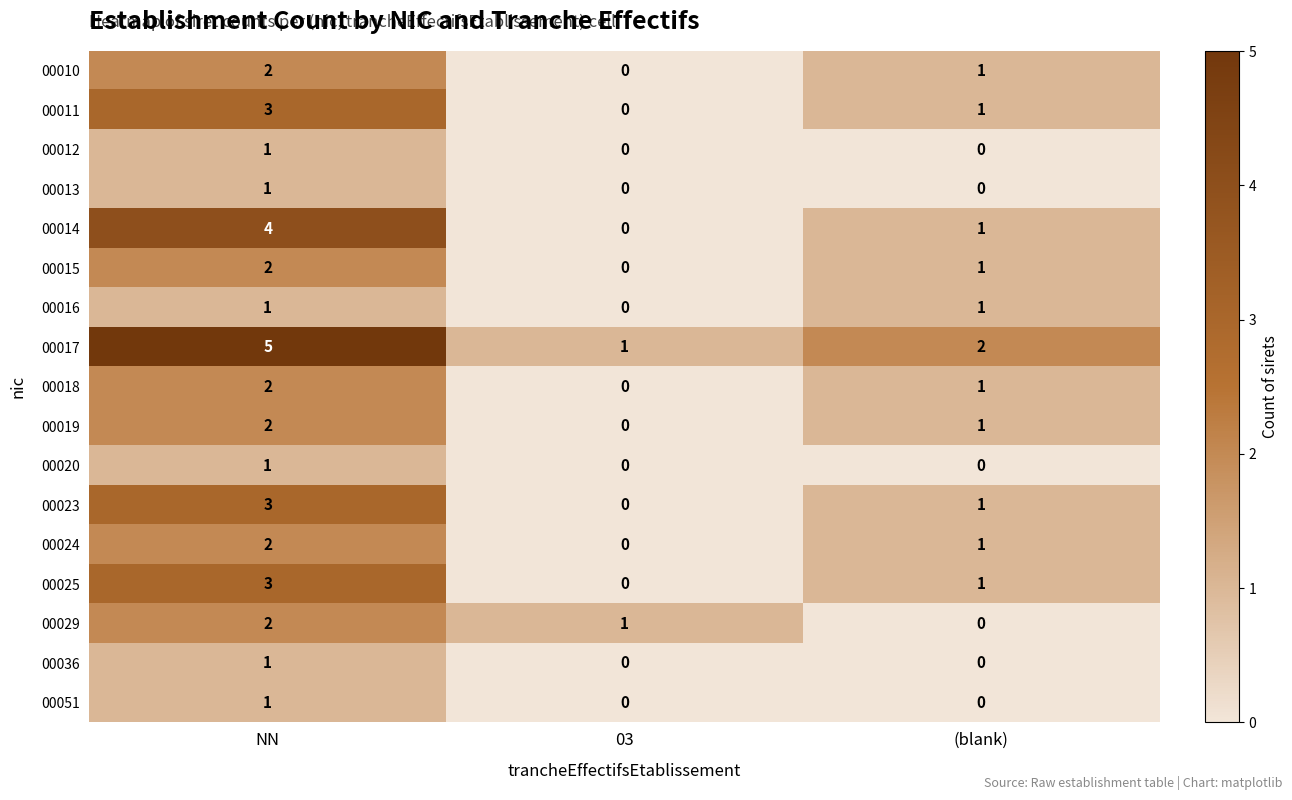

What is the spread (max minus min) of values at NN?

4